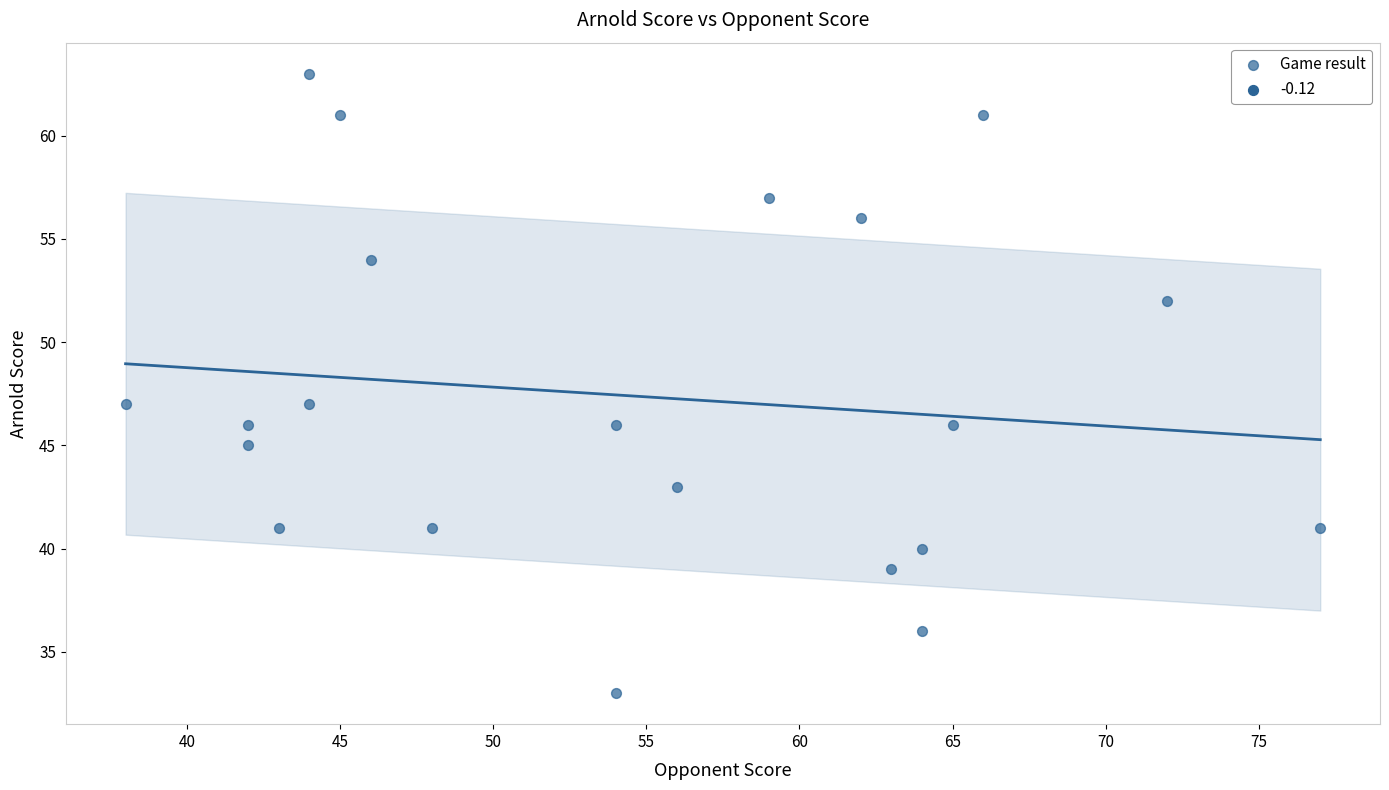

What is the range of Y values (max minus min)?

30